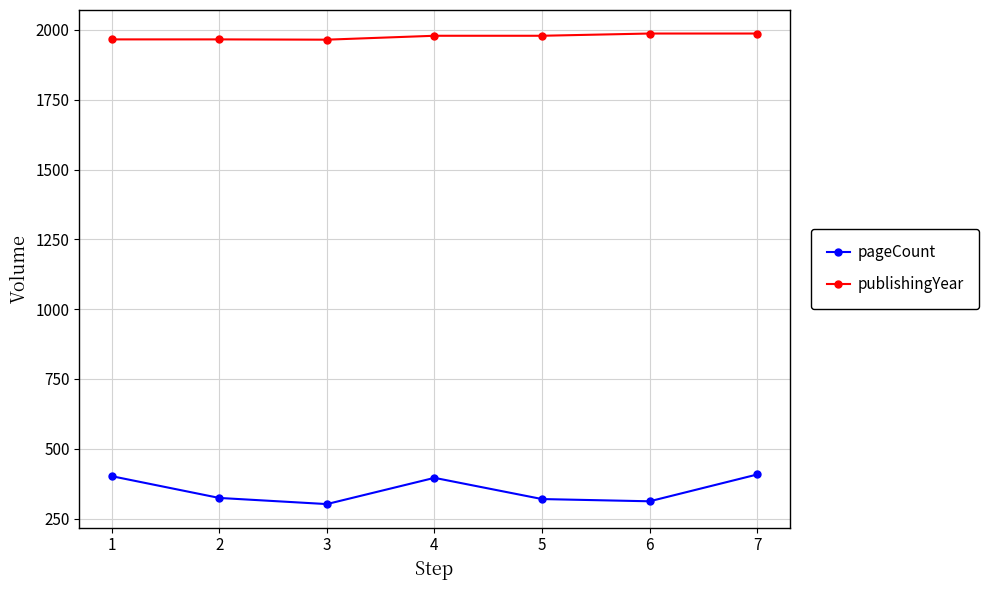

Is it true that pageCount equals 302 at 3?

True